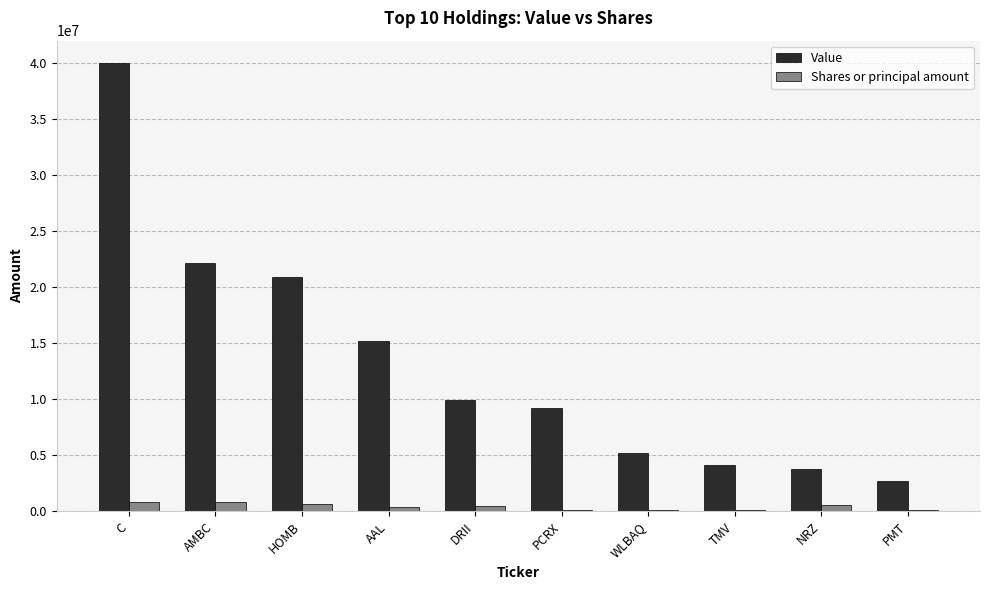

At which label does Value reach its peak?

C